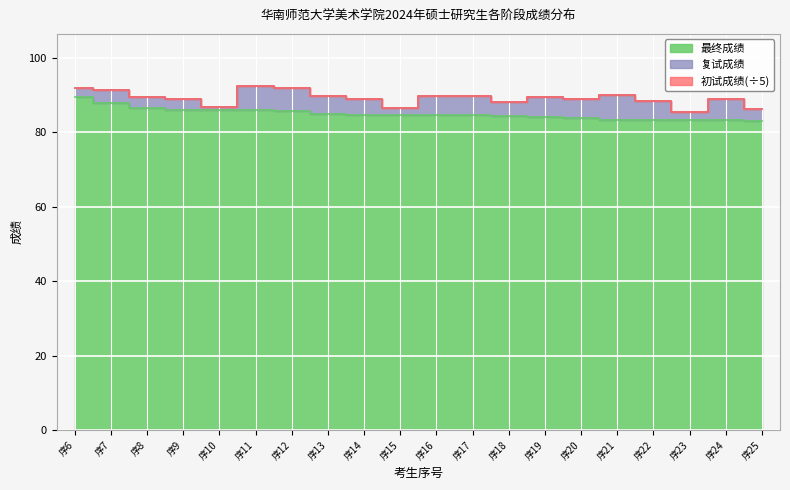

What is the value of the 复试成绩 point at the 2nd from the left?

91.3